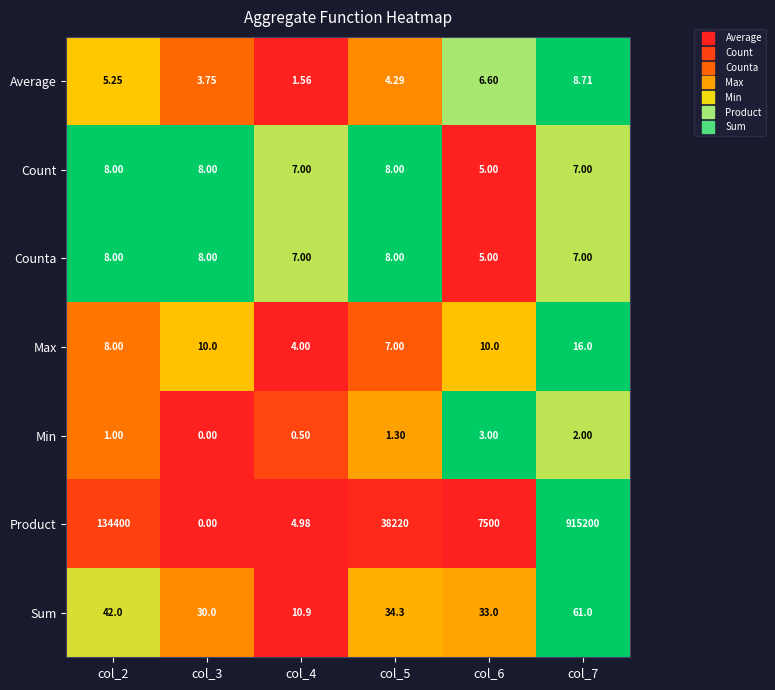

Is the value of Count at col_7 greater than the value of Max at col_2?

No